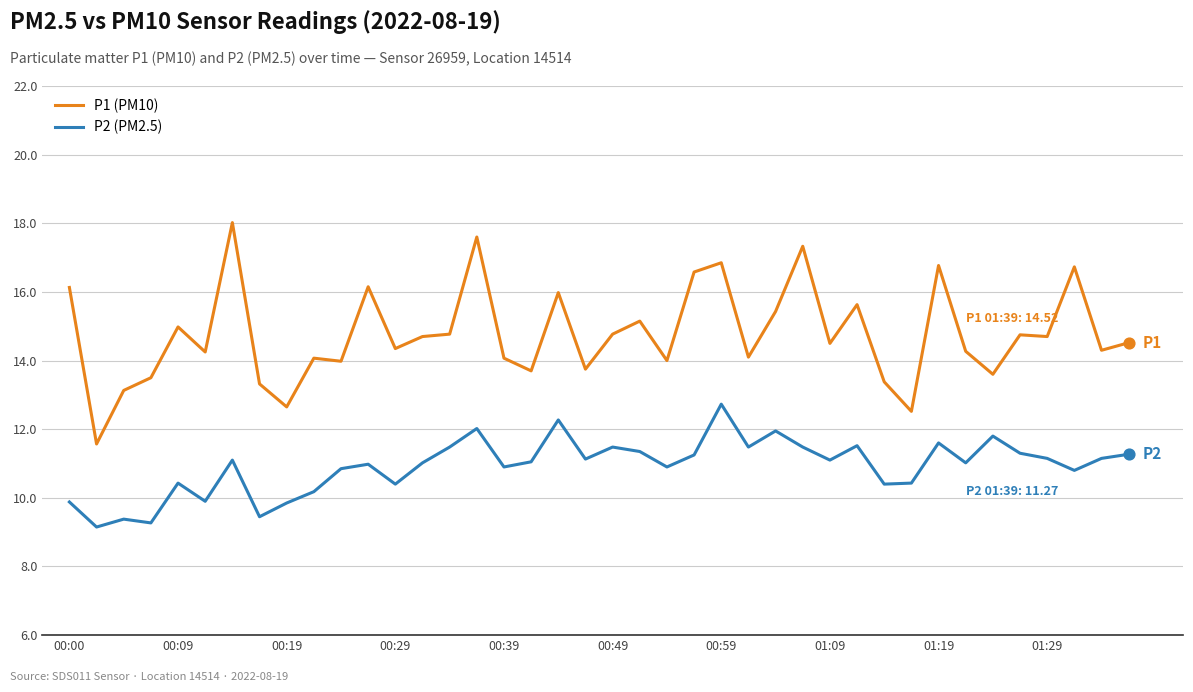

Which series has the largest total across all categories?

P1 (PM10)